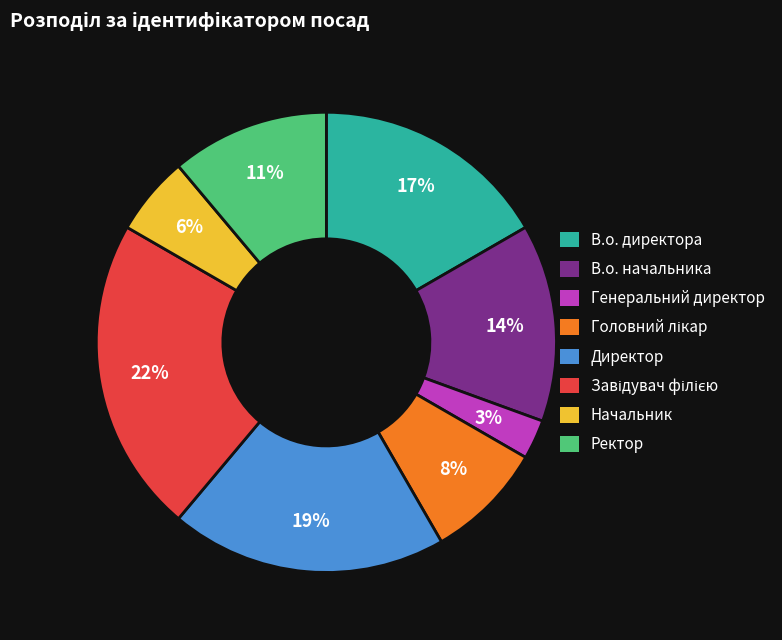

Is it true that В.о. начальника is 24% of the pie?

False